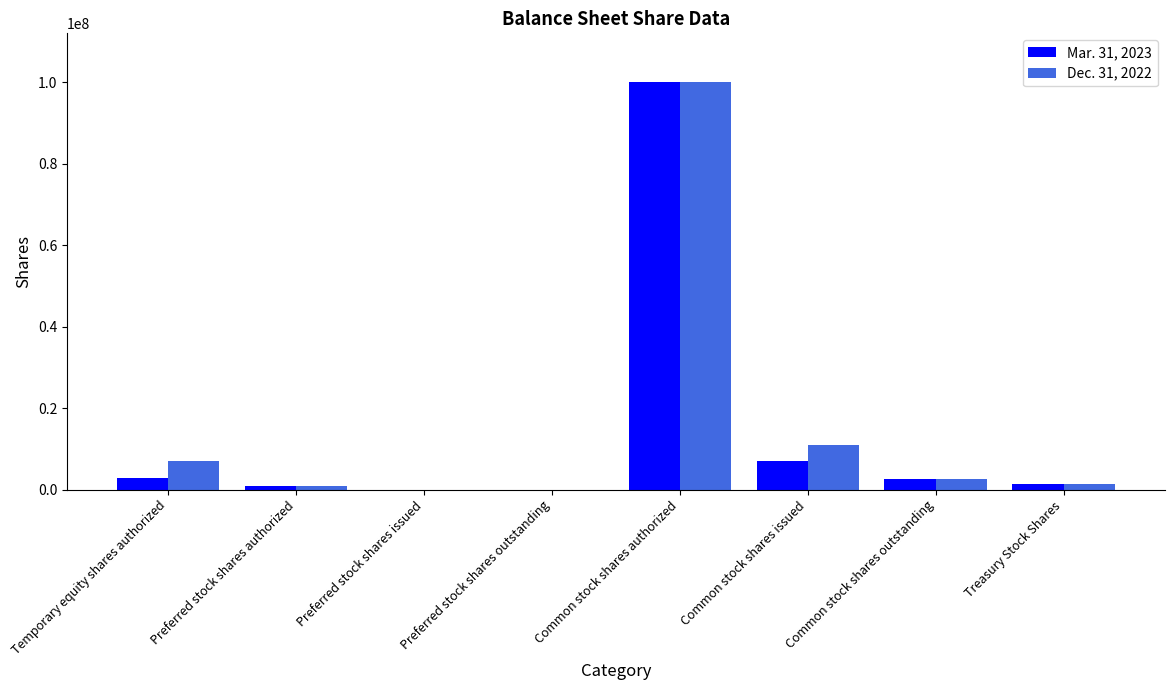

What are all the series names shown in the legend?

Mar. 31, 2023, Dec. 31, 2022